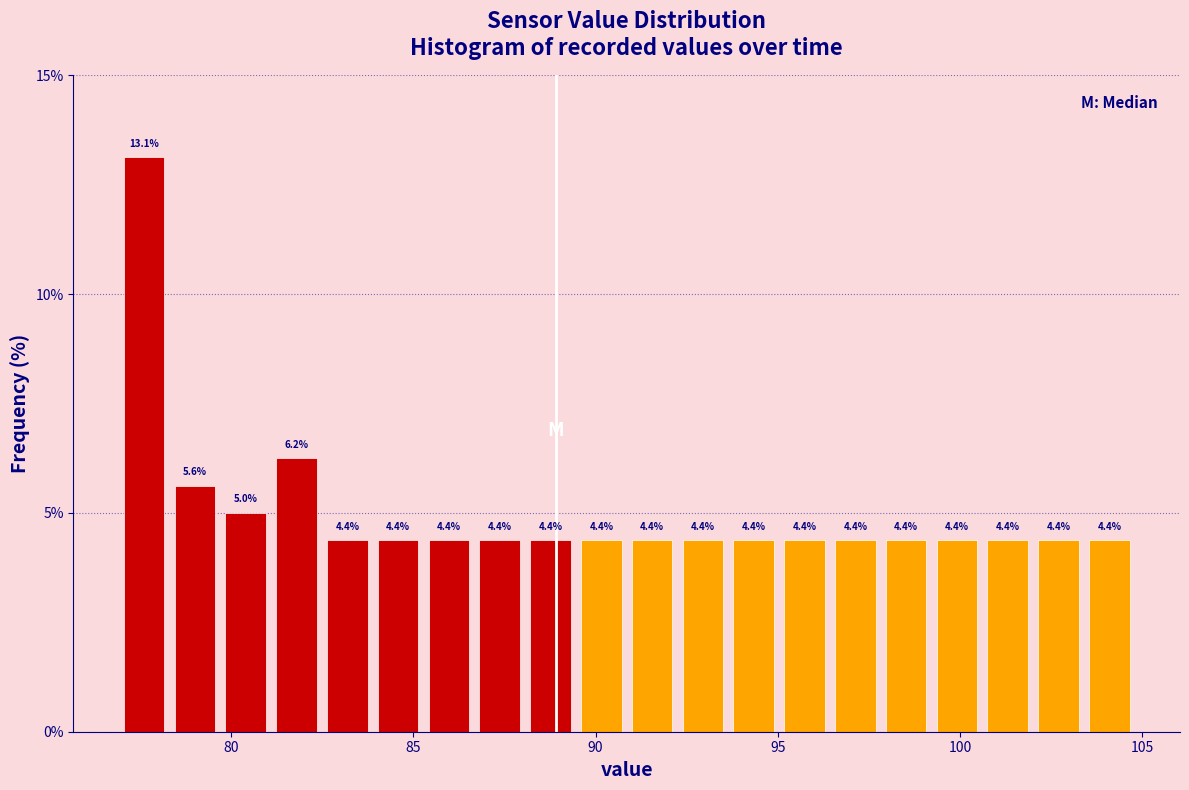

Read against the x-axis, roughly where is the centre of the tallest bar?

77.5